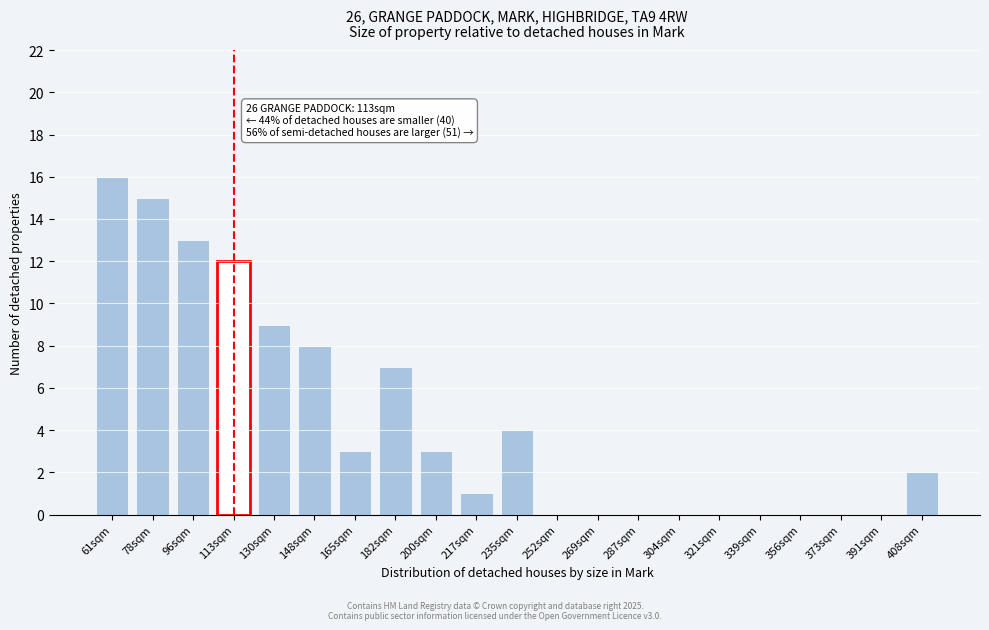

Reading left to right, extract all data points from this chart.

61sqm=16	78sqm=15	96sqm=13	113sqm=12	130sqm=9	148sqm=8	165sqm=3	182sqm=7	200sqm=3	217sqm=1	235sqm=4	252sqm=0	269sqm=0	287sqm=0	304sqm=0	321sqm=0	339sqm=0	356sqm=0	373sqm=0	391sqm=0	408sqm=2